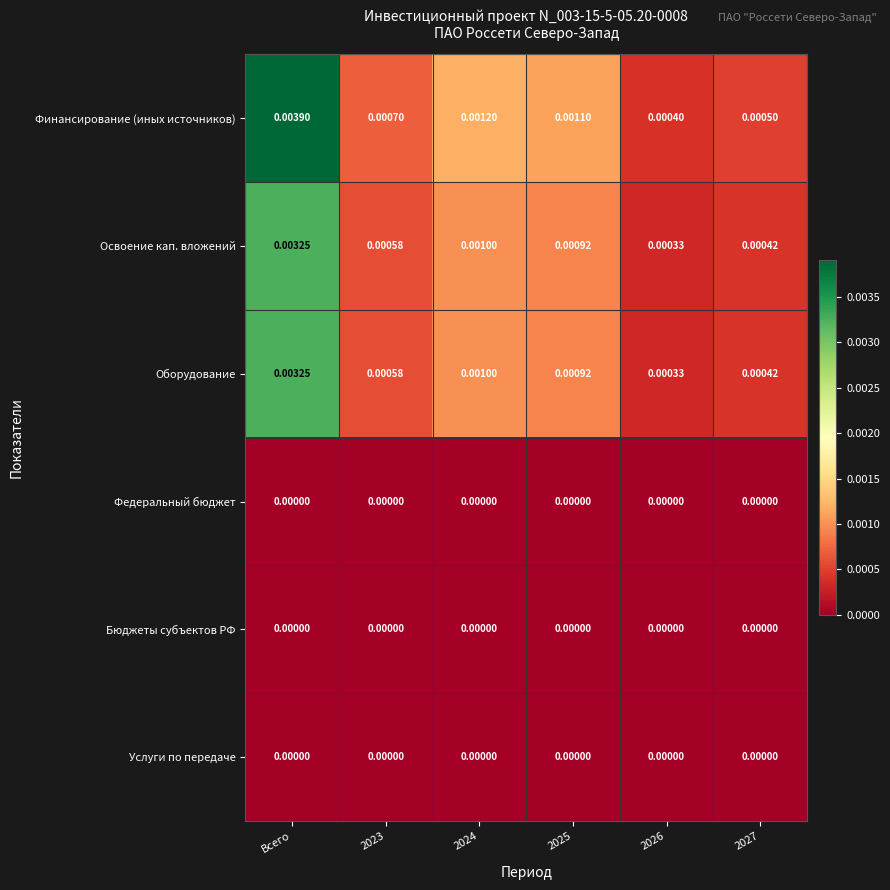

Which series changed the most between Всего and 2027?

Финансирование (иных источников)